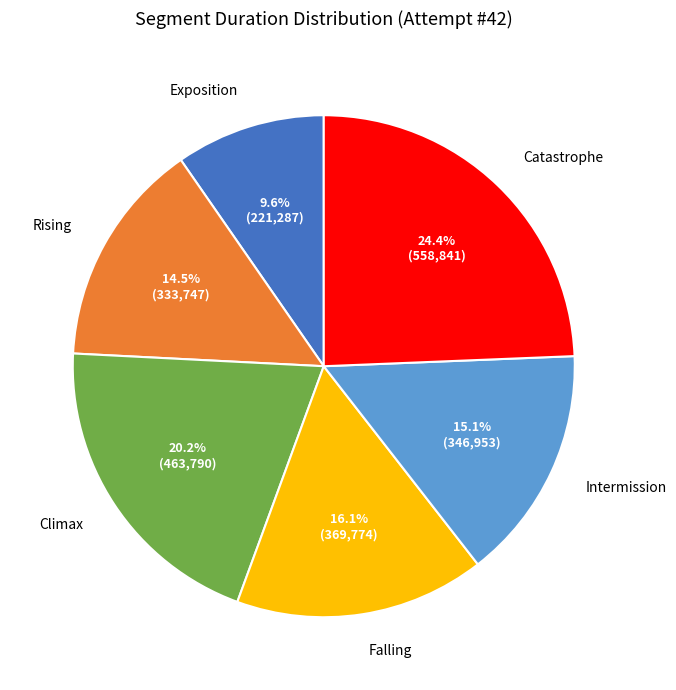

Is there a majority slice in this chart?

No